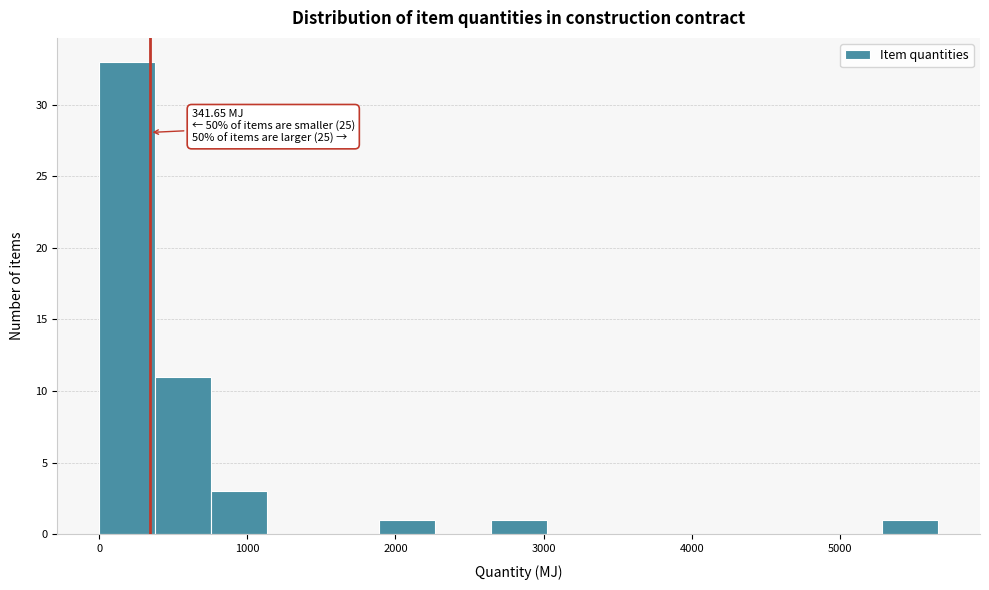

Around what value on the x-axis is the tallest bar? Give the approximate position of its centre, as read against the axis.

200